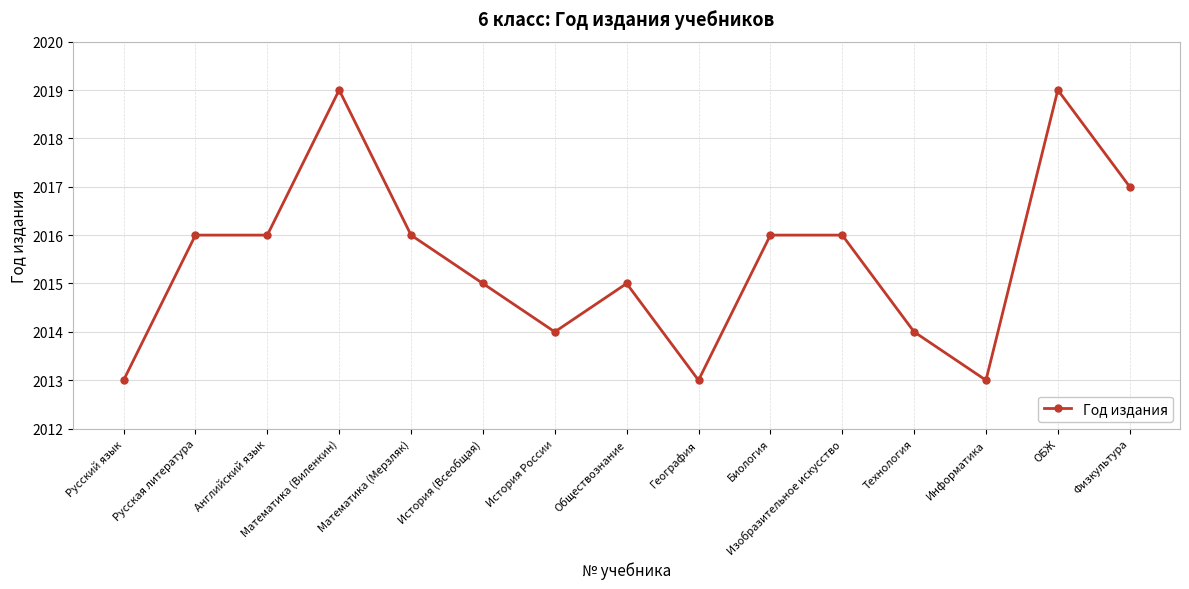

What is the difference between the maximum and minimum values?

6